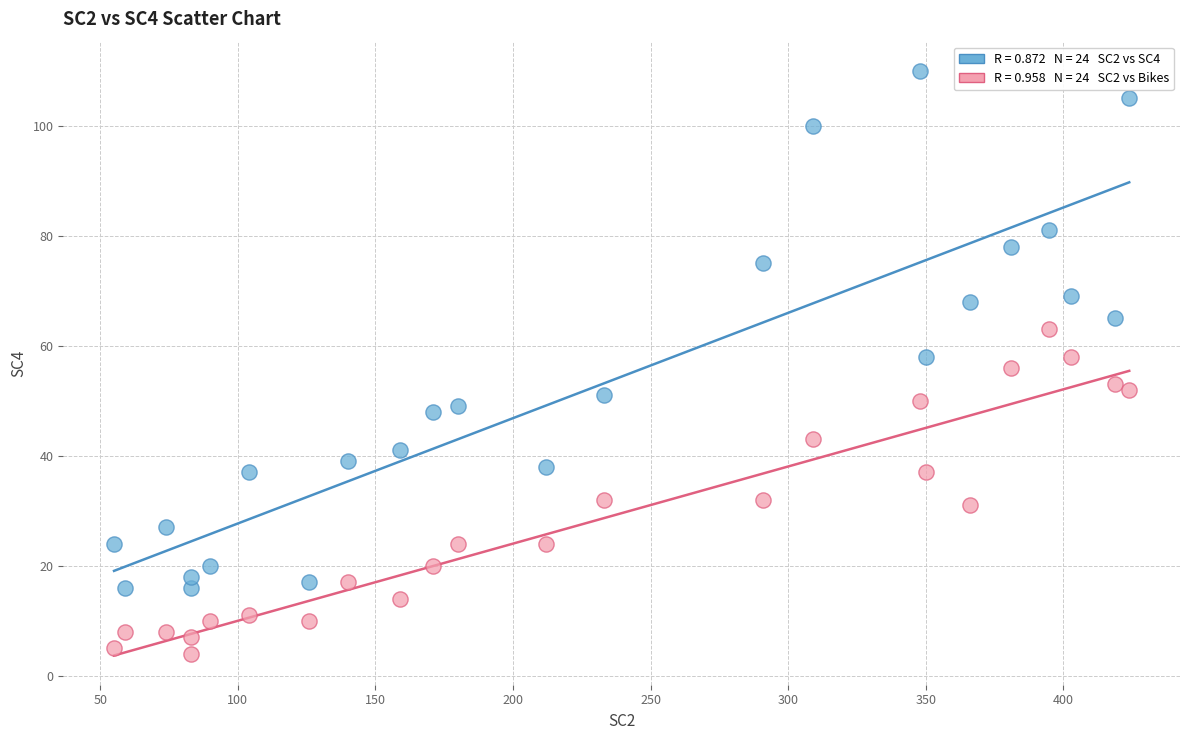

Across all data points, what is the range of X values (max minus min)?

369